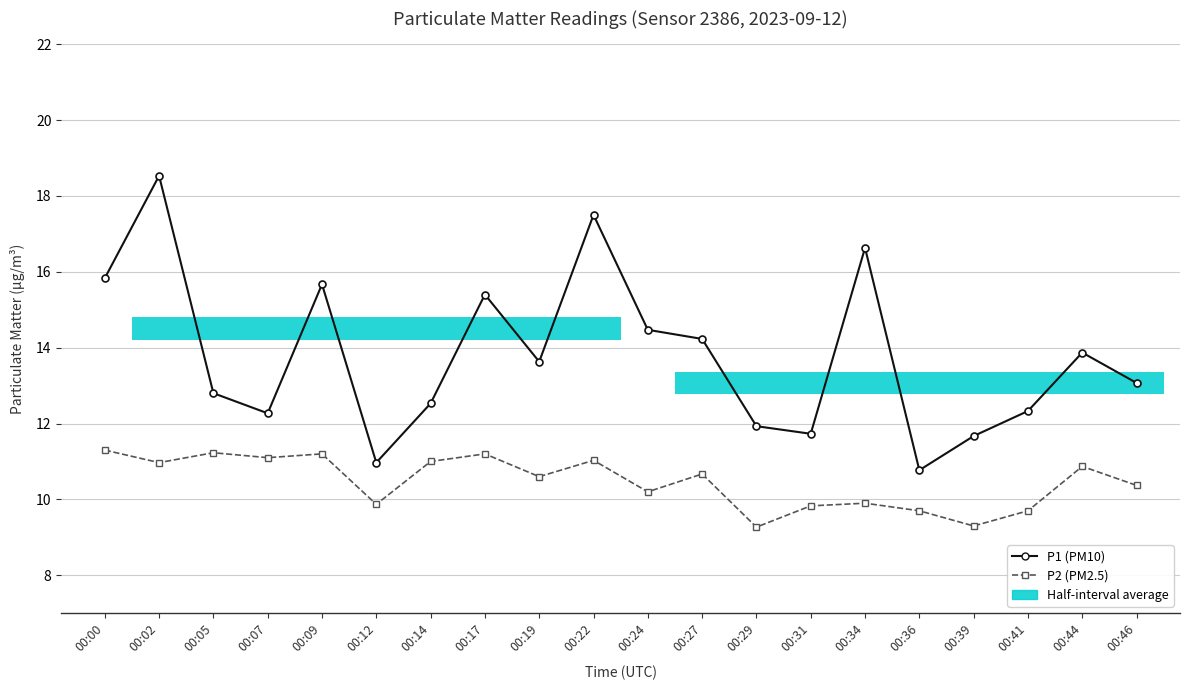

Which label corresponds to the largest value in the chart?

00:02